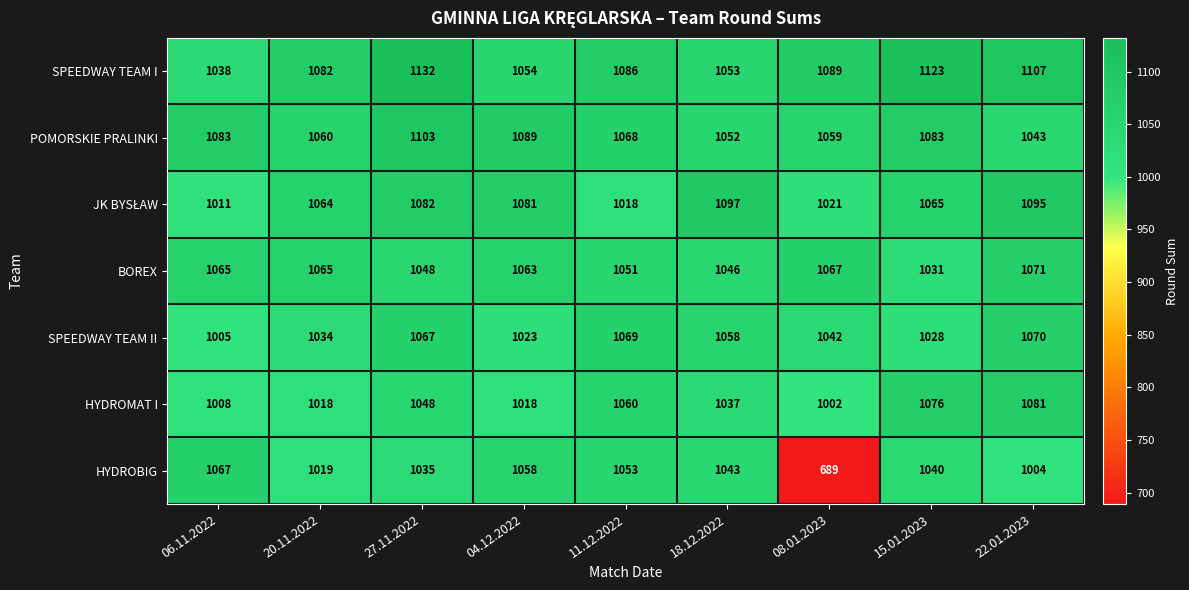

Where does the SPEEDWAY TEAM II series first go above 1042?

27.11.2022